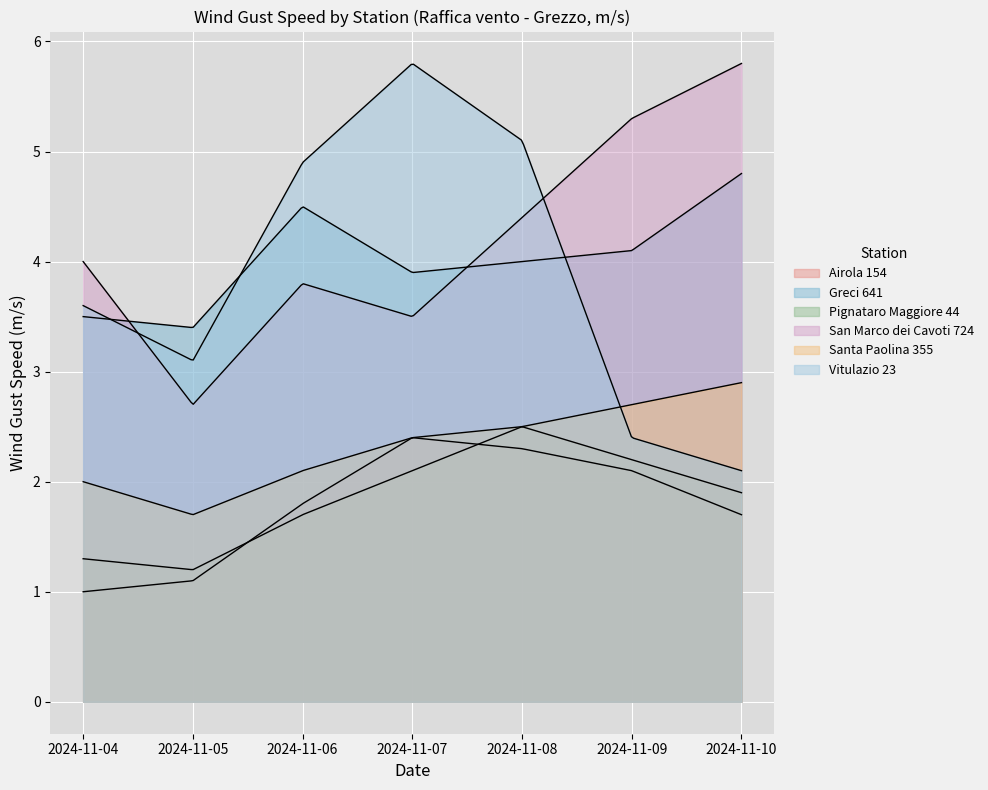

In San Marco dei Cavoti 724, how many points are lower than both neighbors (excluding endpoints)?

2